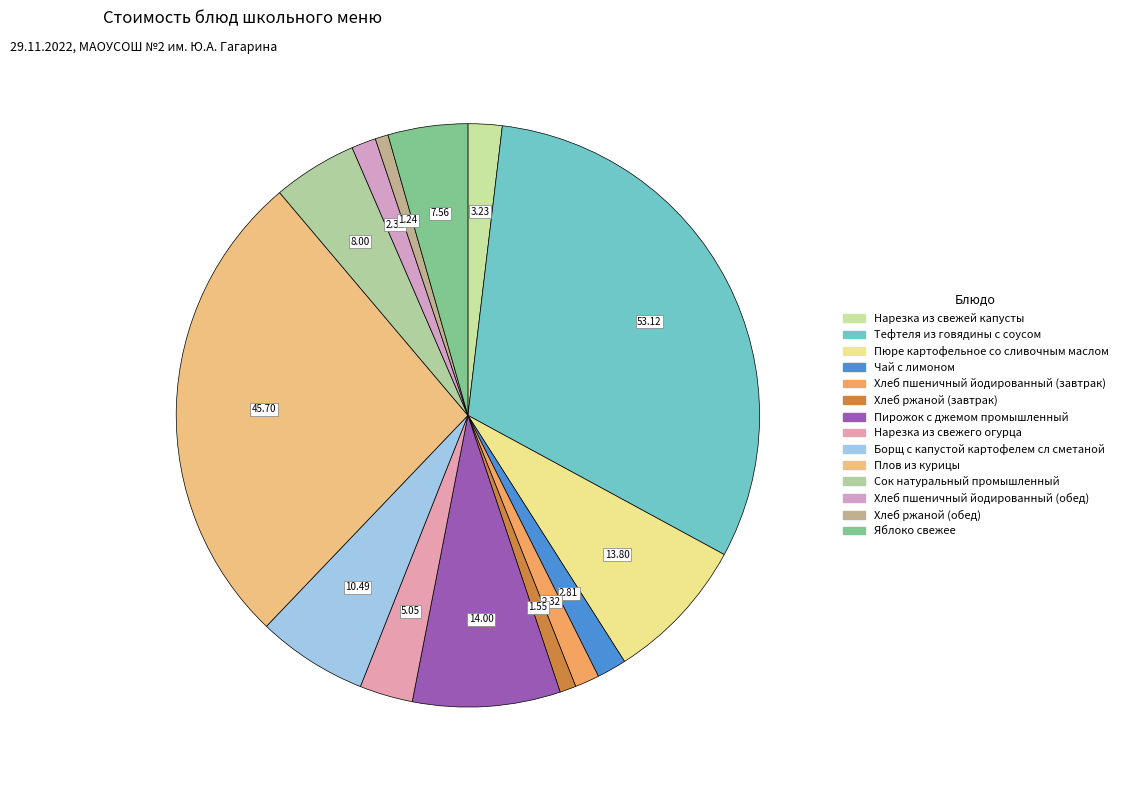

How much of the chart is everything except Яблоко свежее?

95.6%